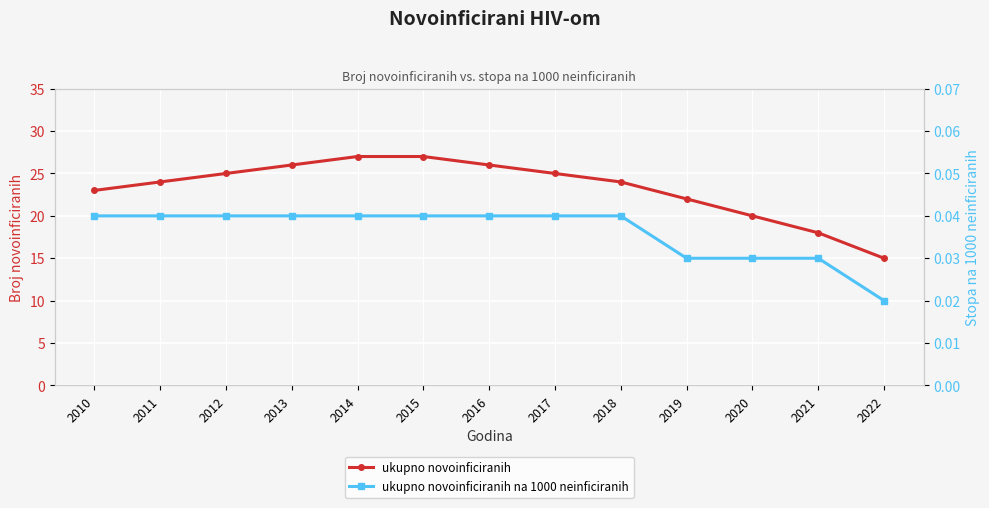

At which category is the sum across all series the highest?

2014